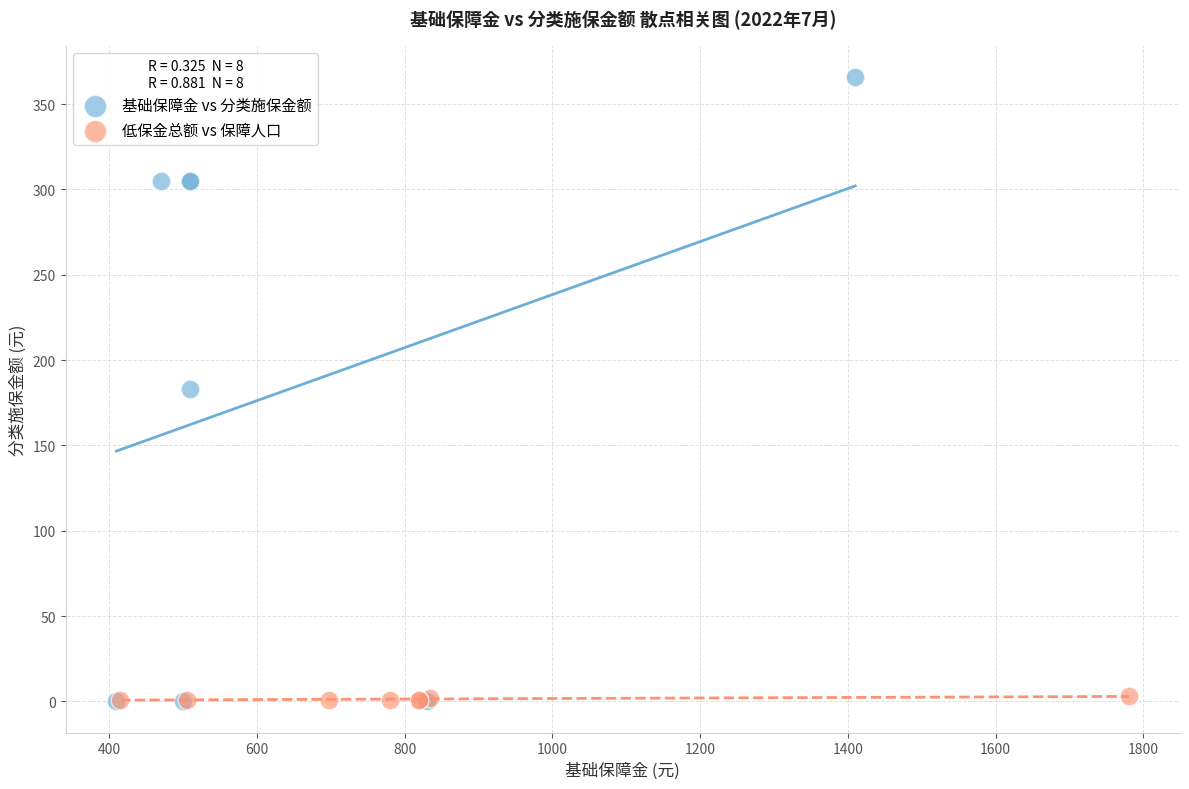

Which series reaches the maximum Y coordinate?

基础保障金 vs 分类施保金额